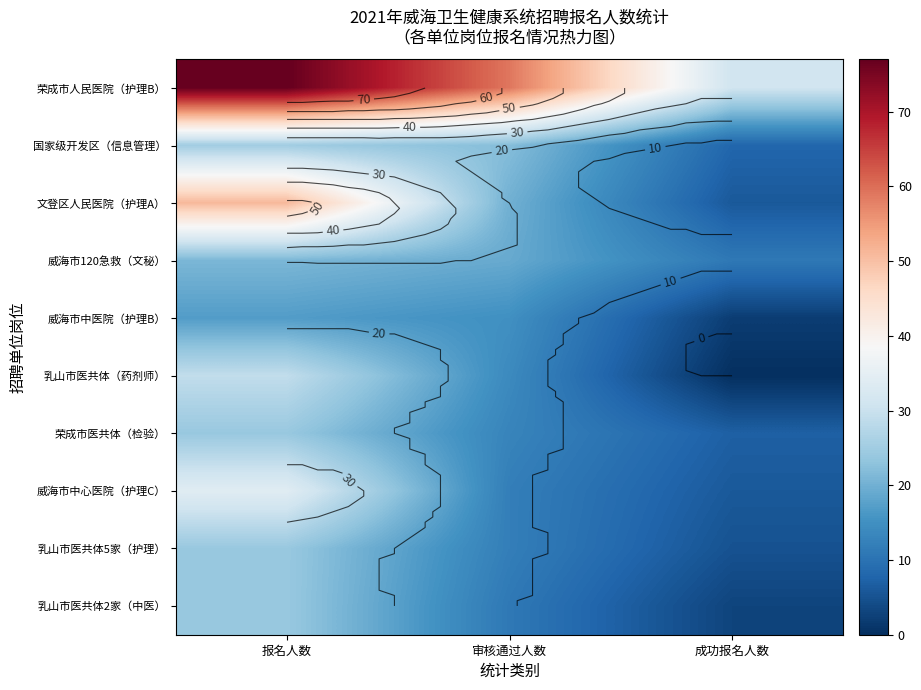

The value of 威海市120急救（文秘） at 成功报名人数 is 11. True or false?

True